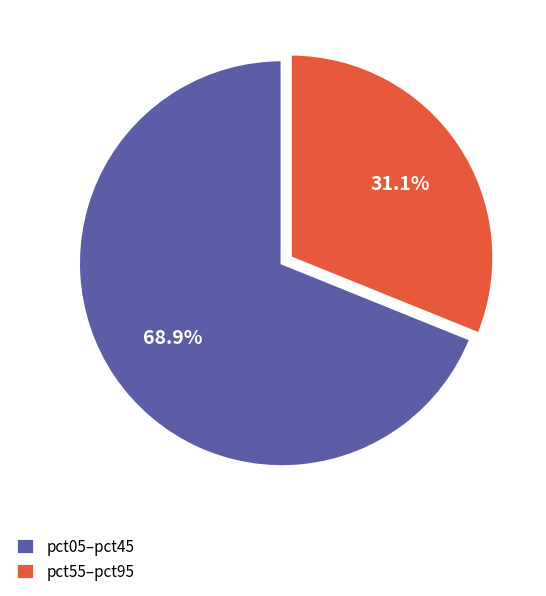

Combined, what portion of the pie is pct55–pct95 and pct05–pct45?

100.0%